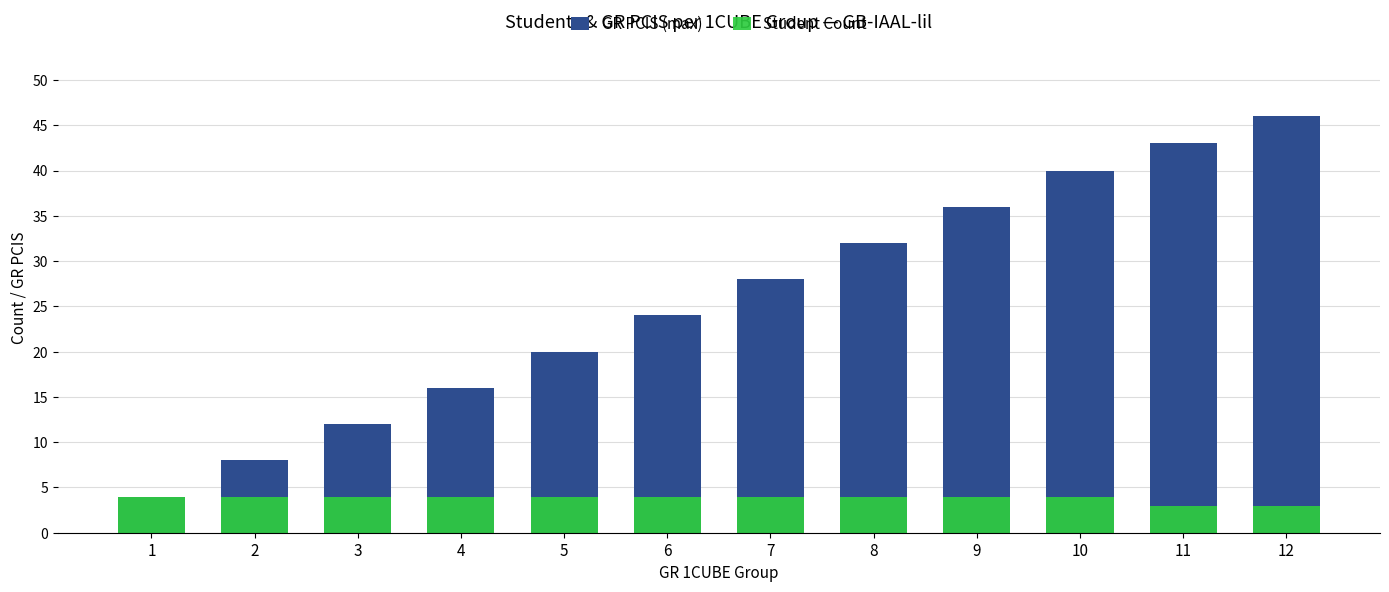

Which series has the largest total across all categories?

GR PCIS (max)